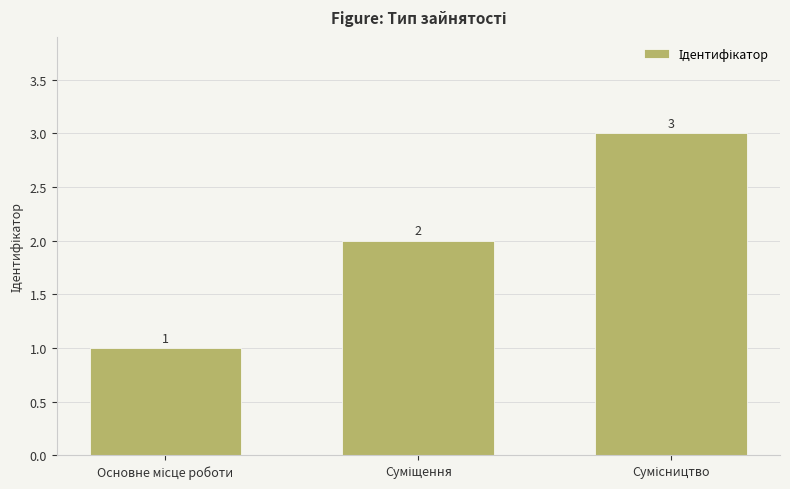

Reading left to right, what are all the values shown in this chart?

1	2	3